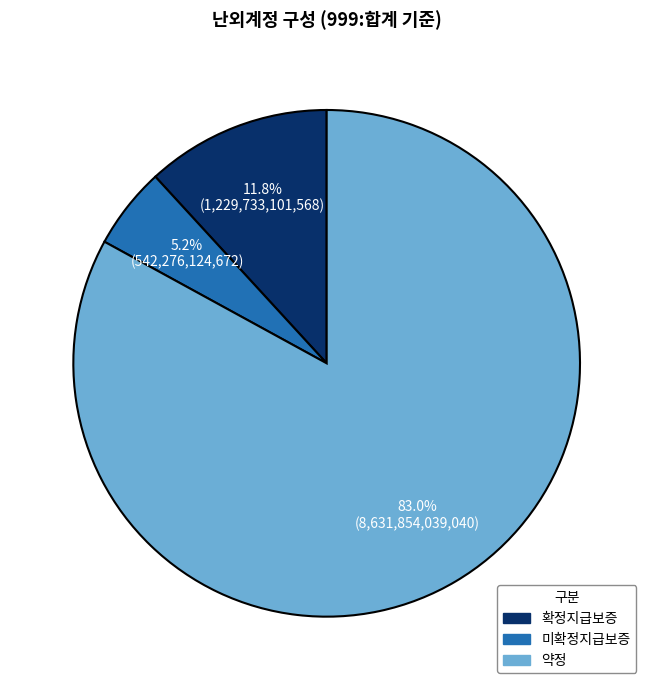

True or false: 미확정지급보증 accounts for 5% of the total.

True